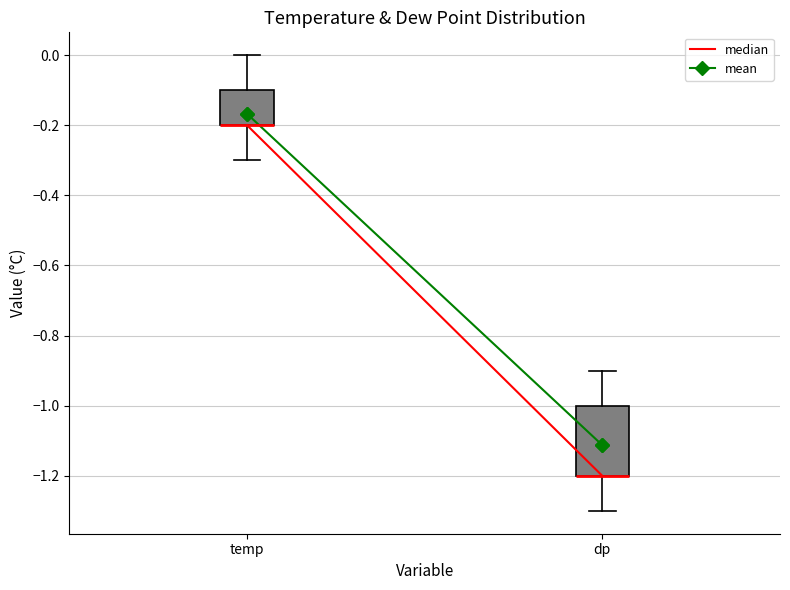

Which box is the tallest, from its lower edge to its upper edge?

dp